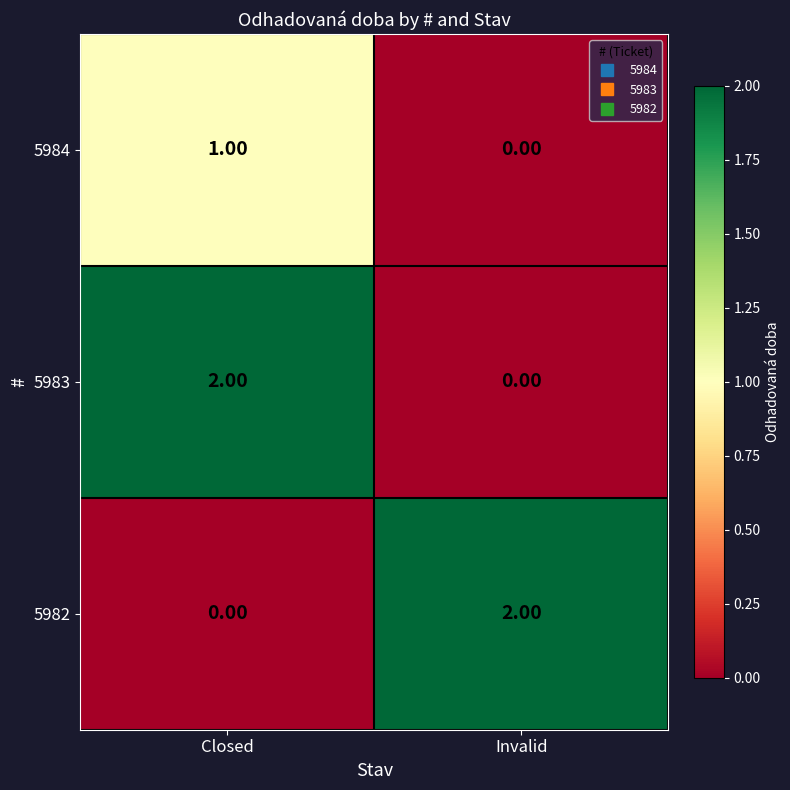

What is the total value across all series at Closed?

3